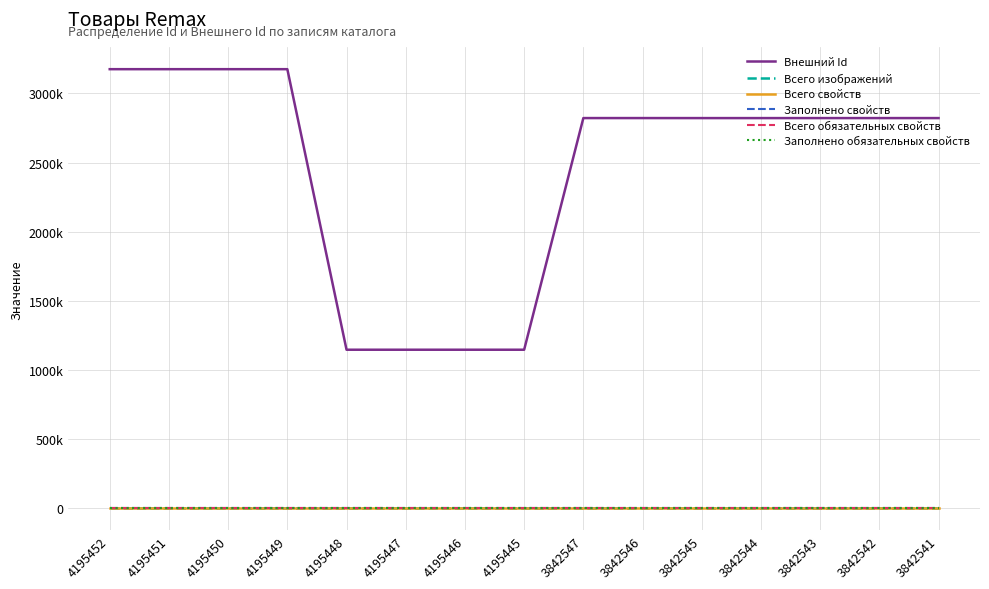

Which category has the lowest value in the Заполнено обязательных свойств series?

4195452